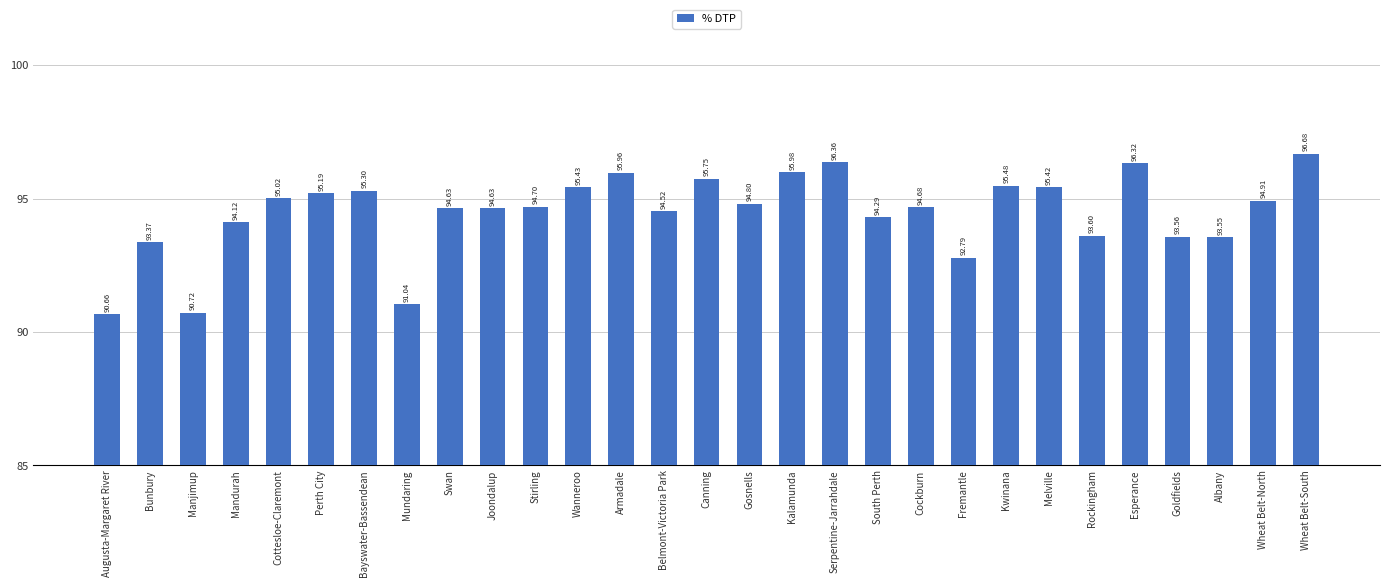

What is the value of the 13th bar from the left?

96.0